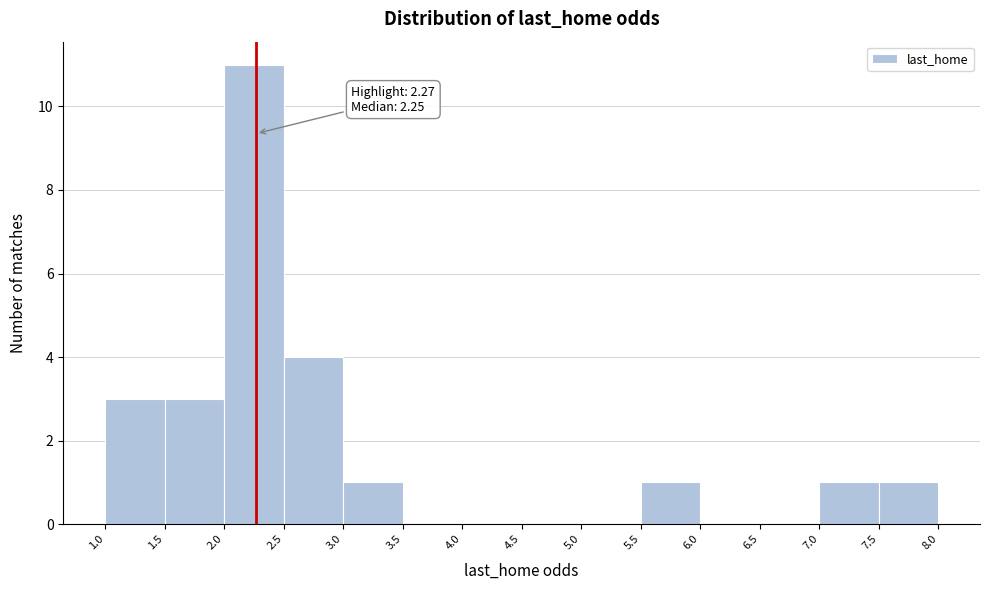

Which range on the x-axis has the tallest bar?

2.0 to 2.5